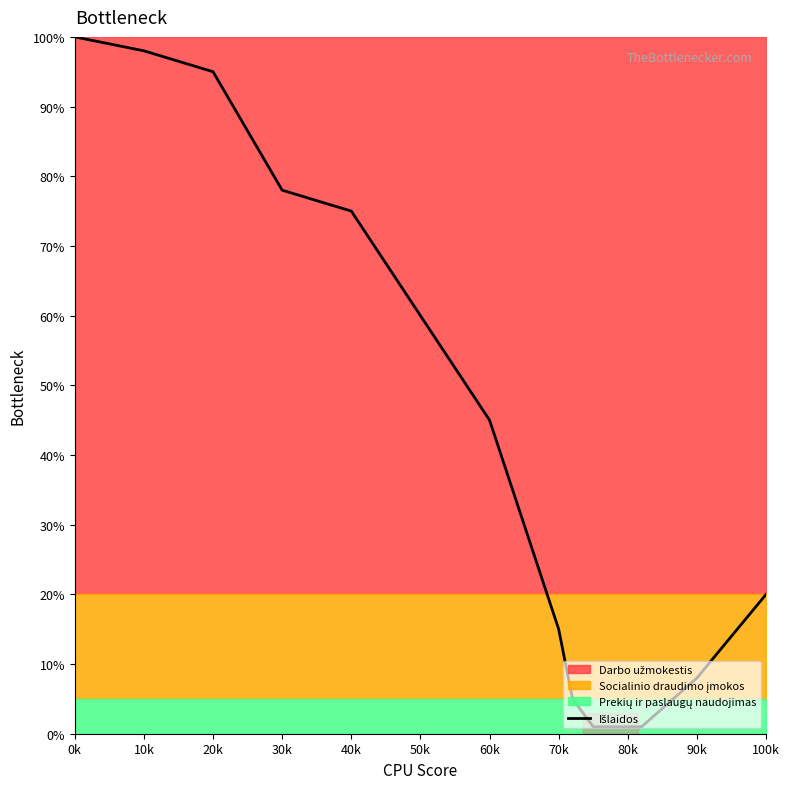

What is the greatest value displayed?

100